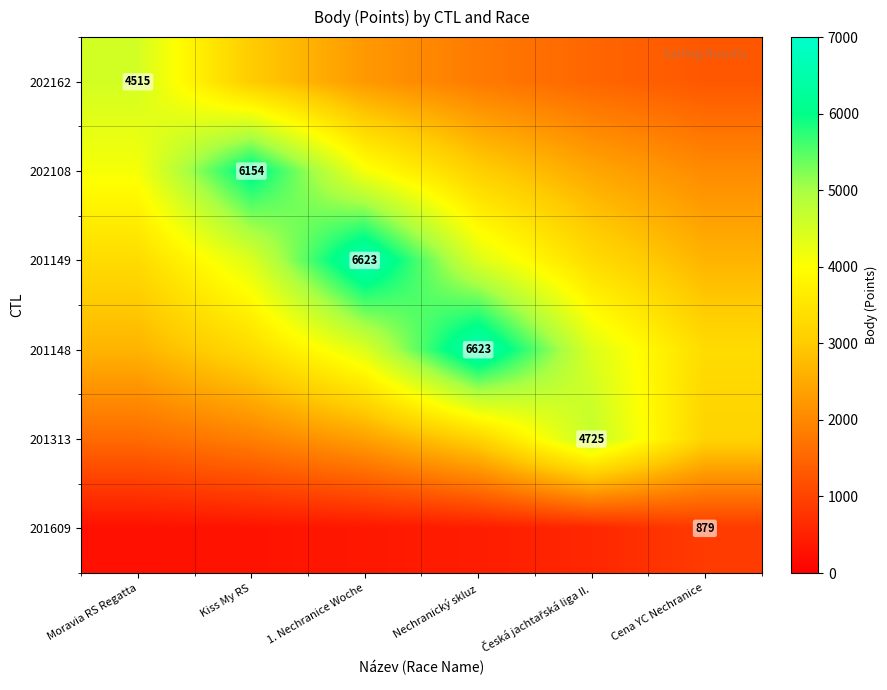

Is the value of 202162 at 1. Nechranice Woche greater than the value of 201313 at Cena YC Nechranice?

No